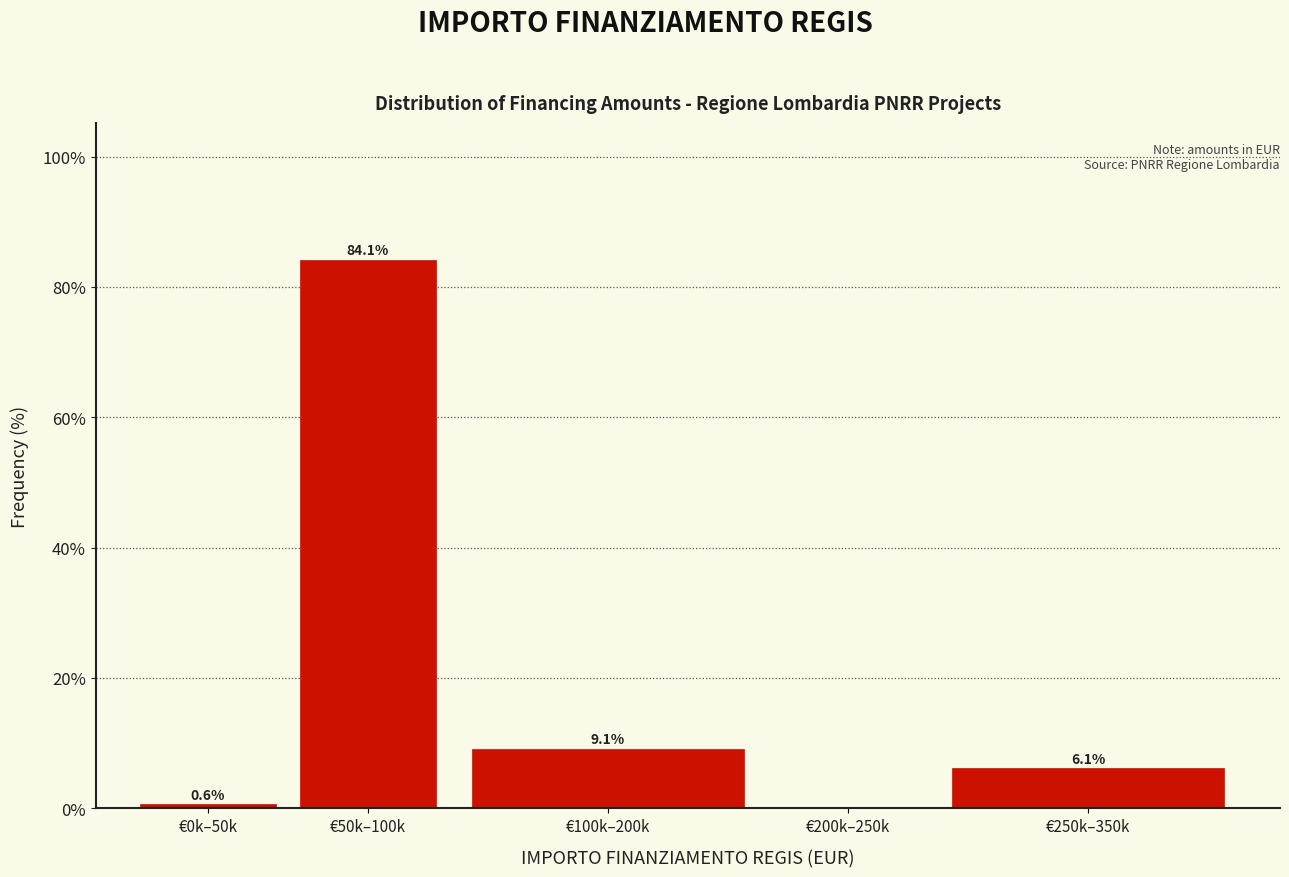

Reading left to right, list all the values displayed in this chart.

€0k–50k=0.6	€50k–100k=84.1	€100k–200k=9.1	€200k–250k=0.0	€250k–350k=6.1